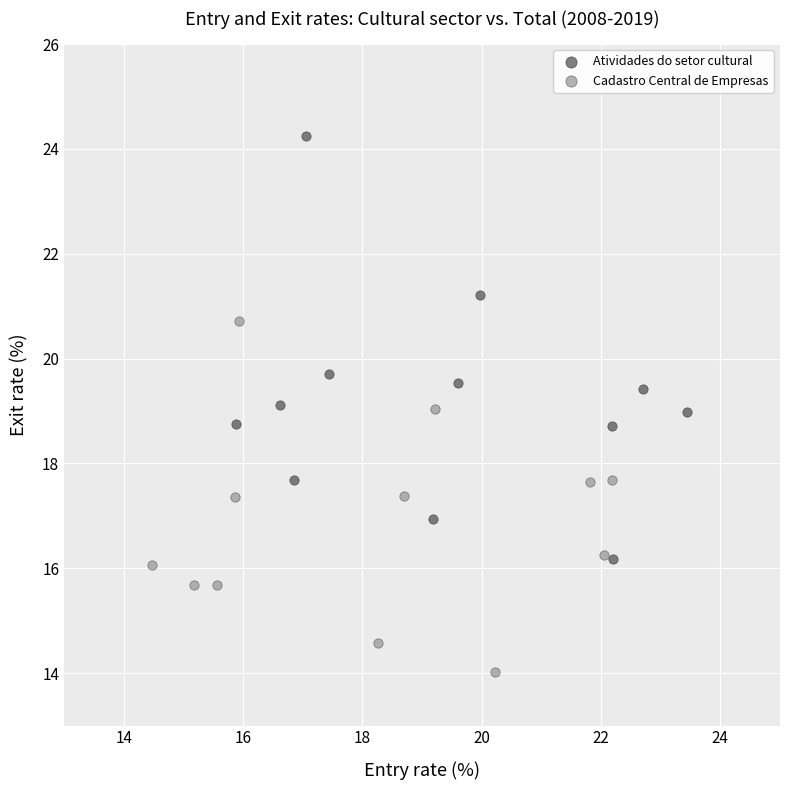

Which series has the widest spread of Y values?

Atividades do setor cultural